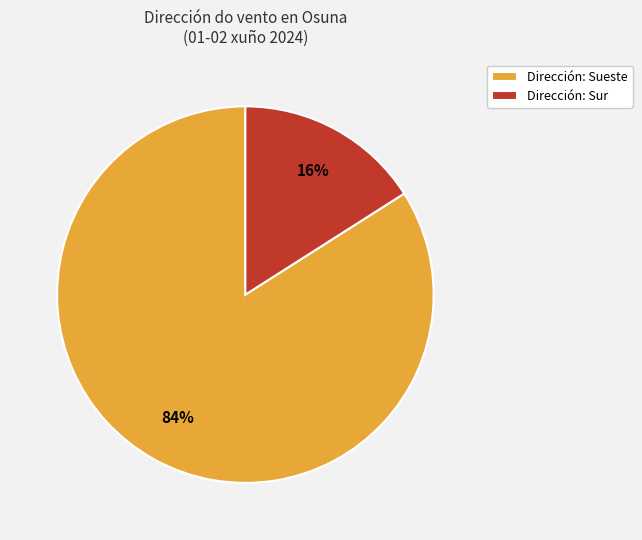

The Dirección: Sur slice represents 7% of the pie. True or false?

False